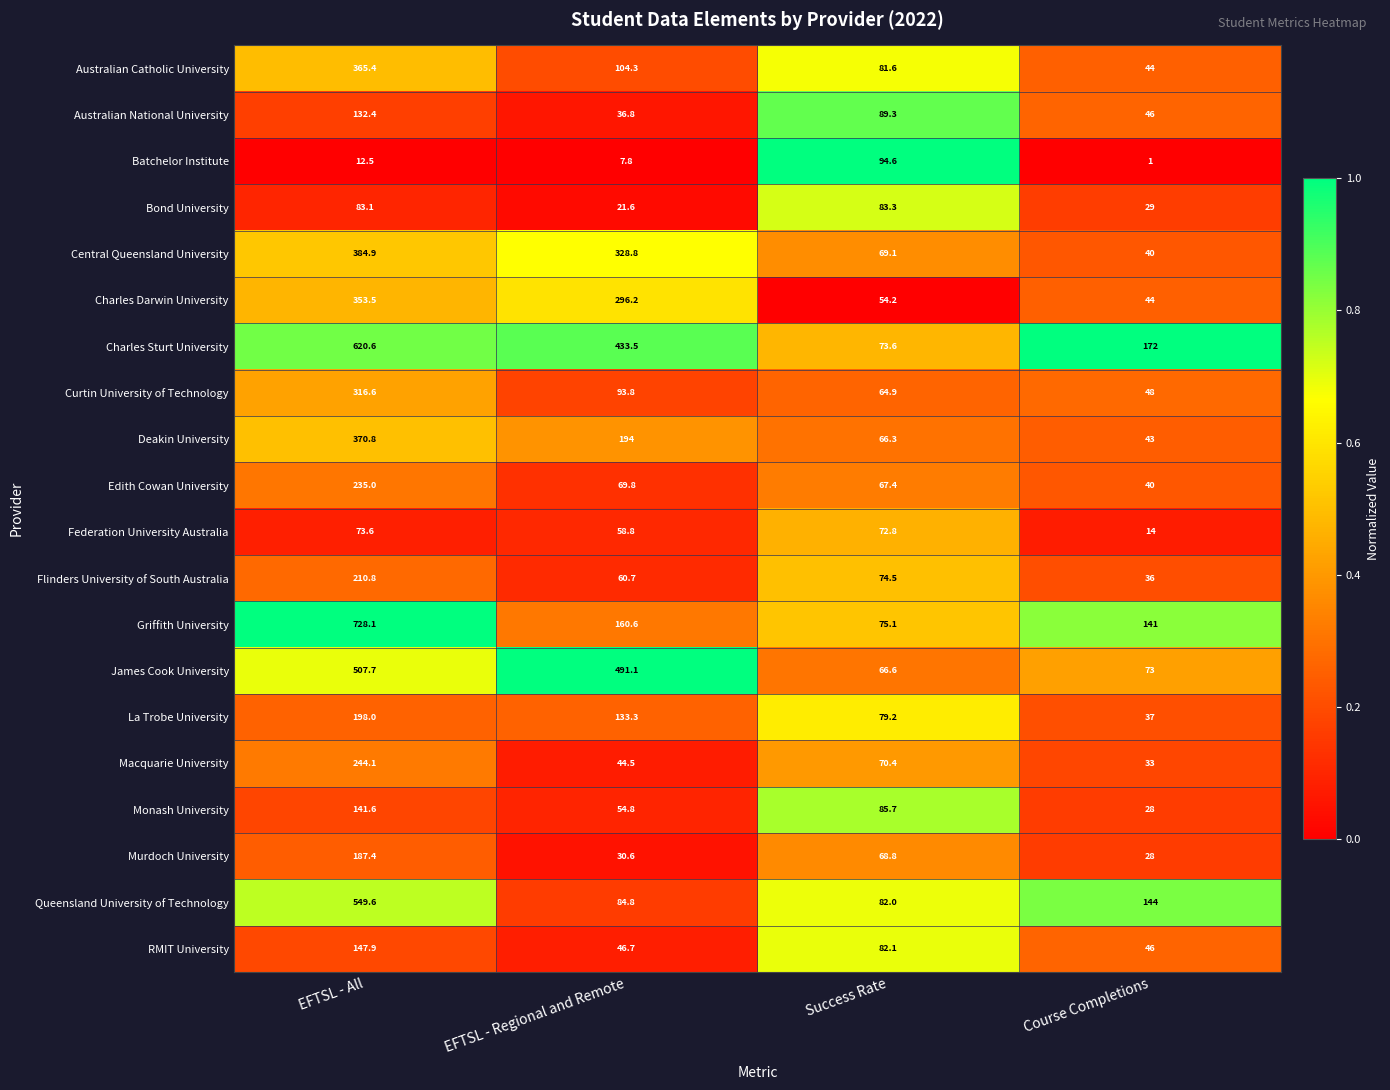

At which label is Queensland University of Technology closest to 315?

Course Completions